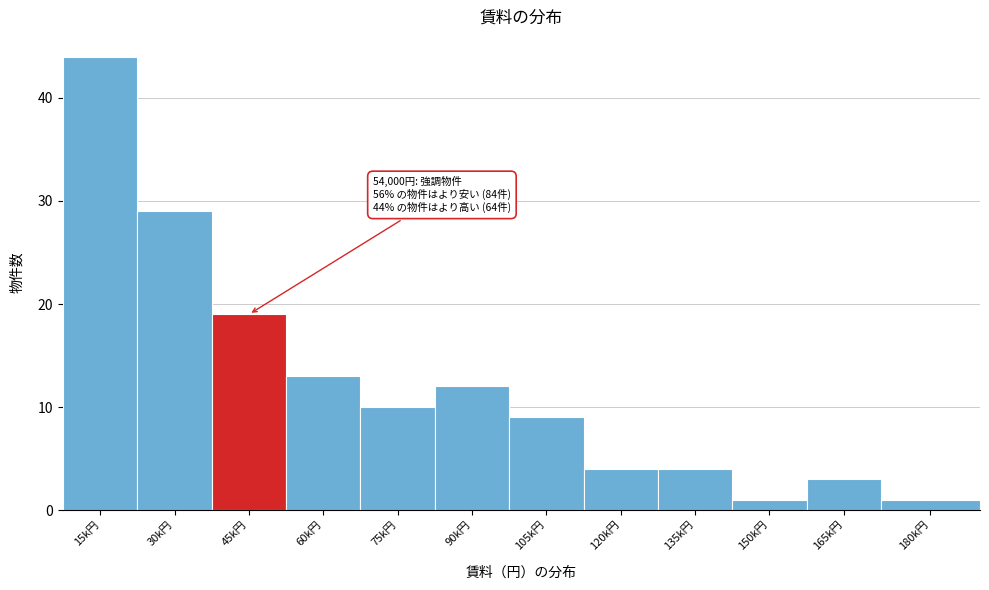

Reading left to right, transcribe all the data shown in this chart.

44	29	19	13	10	12	9	4	4	1	3	1